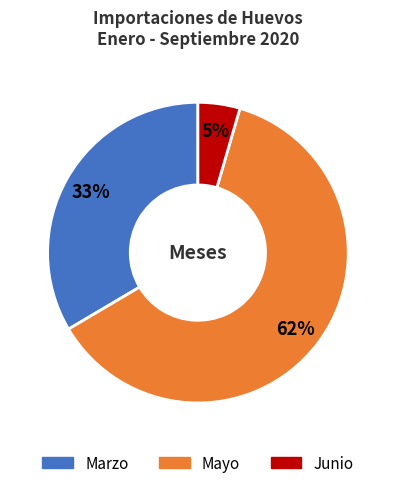

Which slice is the smallest?

Junio